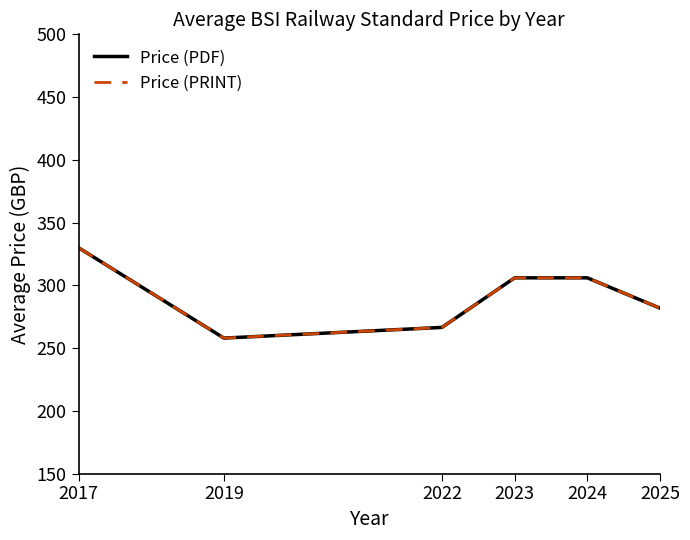

Reading right to left, transcribe all the data shown in this chart.

Price (PDF): 281.8	306.0	306.0	266.5	258.0	330.0
Price (PRINT): 281.8	306.0	306.0	266.5	258.0	330.0